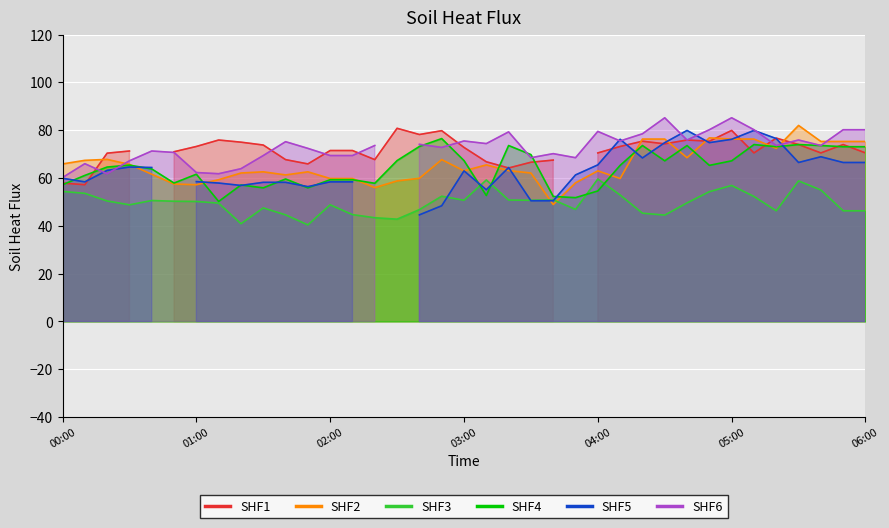

How many categories are shown in the chart?

37